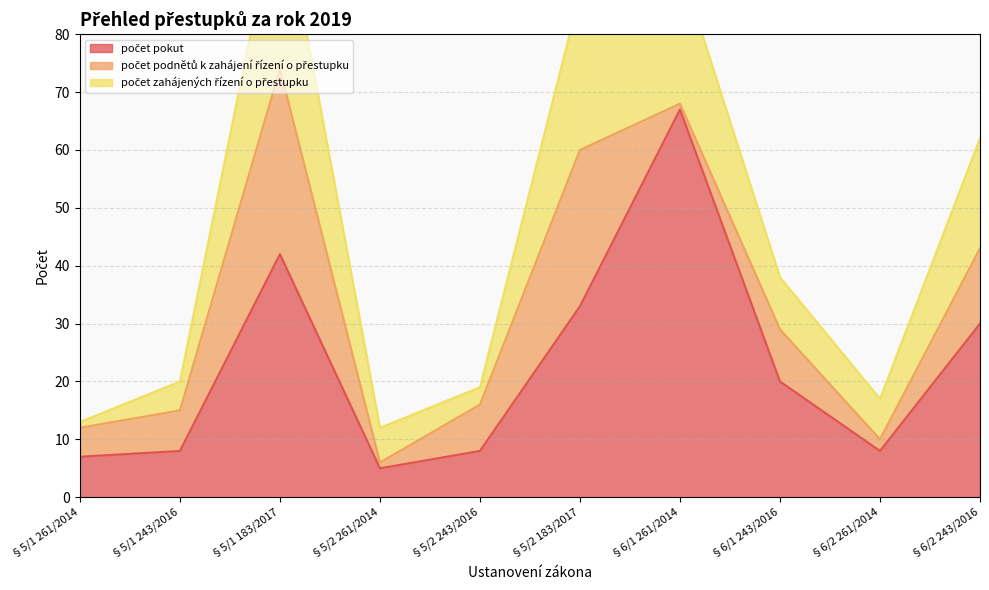

Is the value of počet zahájených řízení o přestupku at §5/2 183/2017 greater than the value of počet pokut at §5/2 243/2016?

Yes